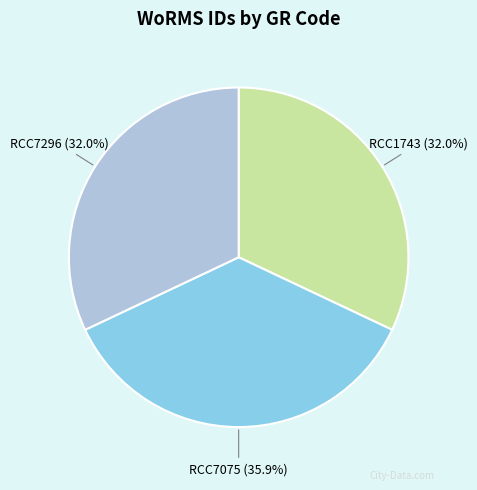

Is there a majority slice in this chart?

No